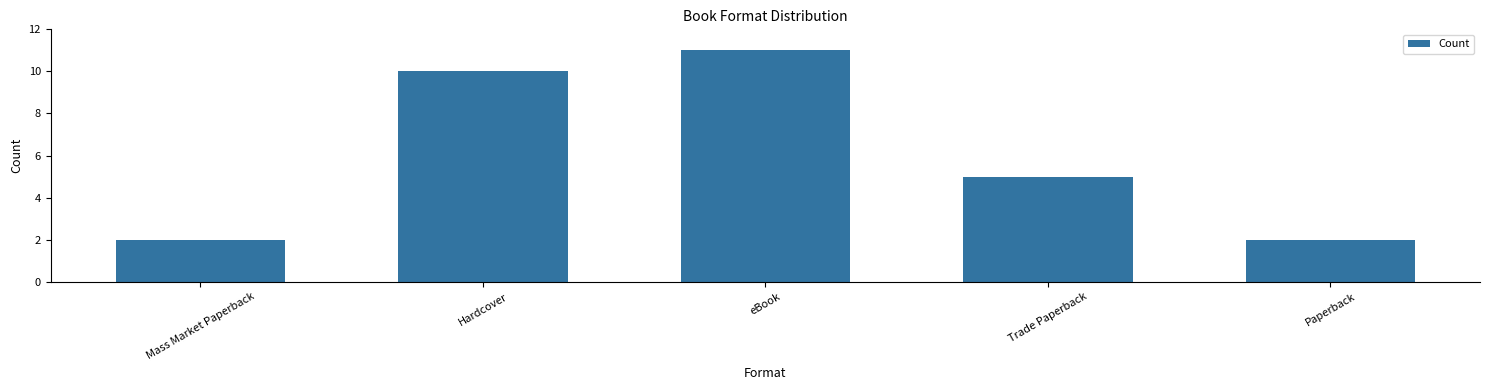

Count the values in the range 2 to 10.

4